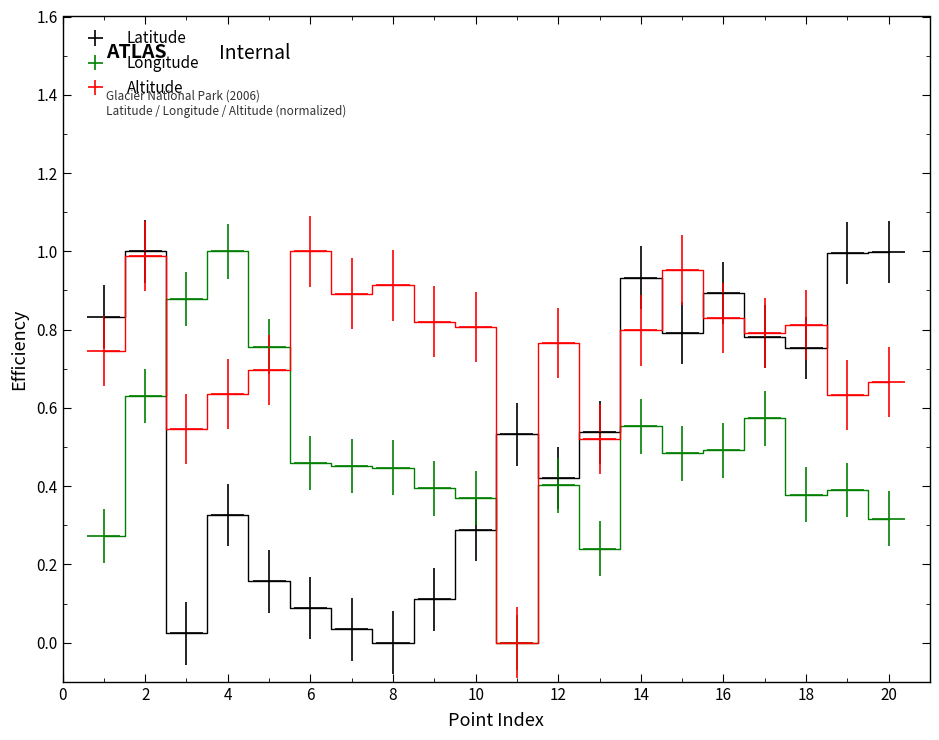

What is the difference between the second highest and minimum values in the Altitude series?

1.0